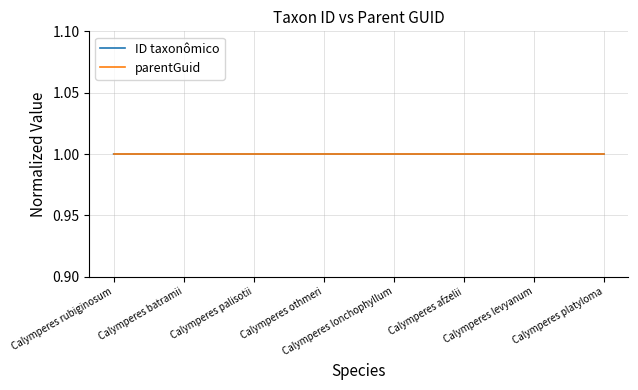

Which series has the largest range (max minus min)?

ID taxonômico